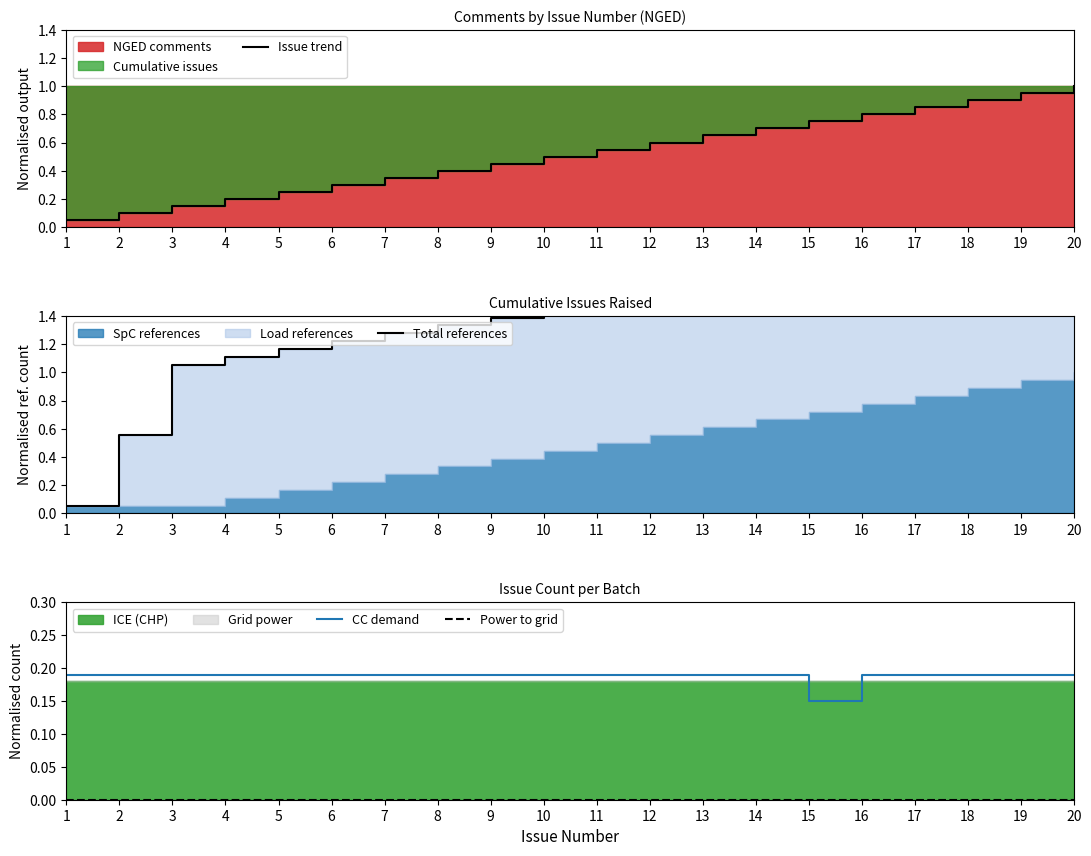

True or false: Issue trend has a value of 0.4 at 6.

False